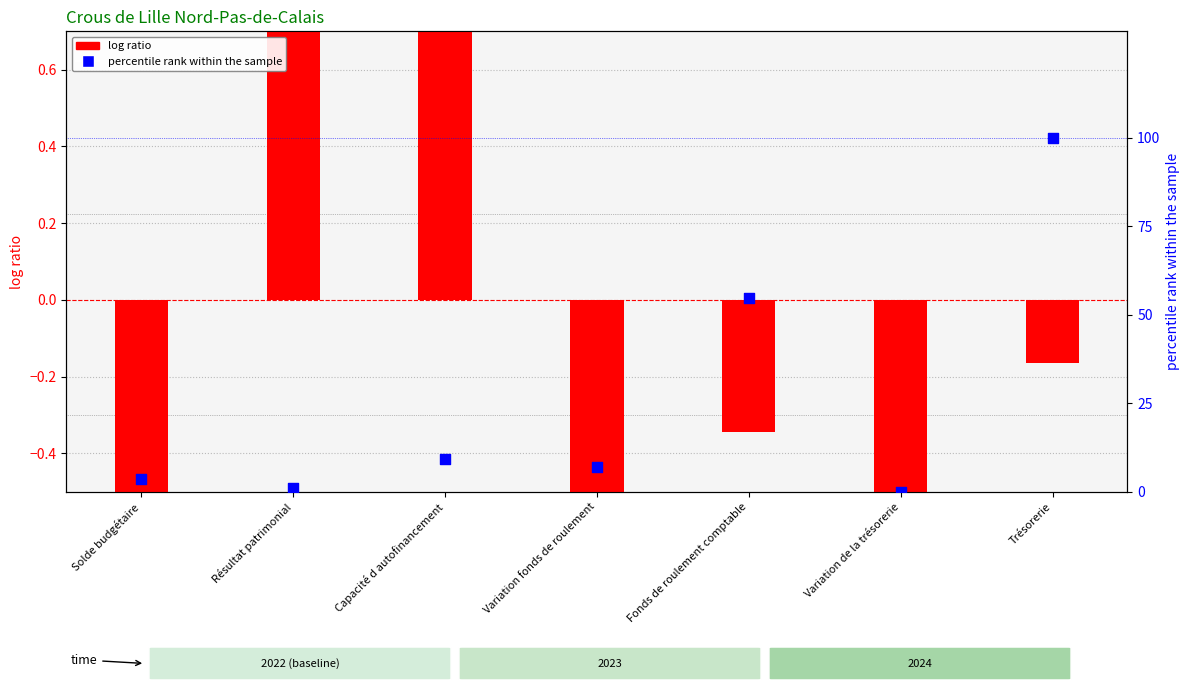

Which series has the largest total across all categories?

percentile rank within the sample